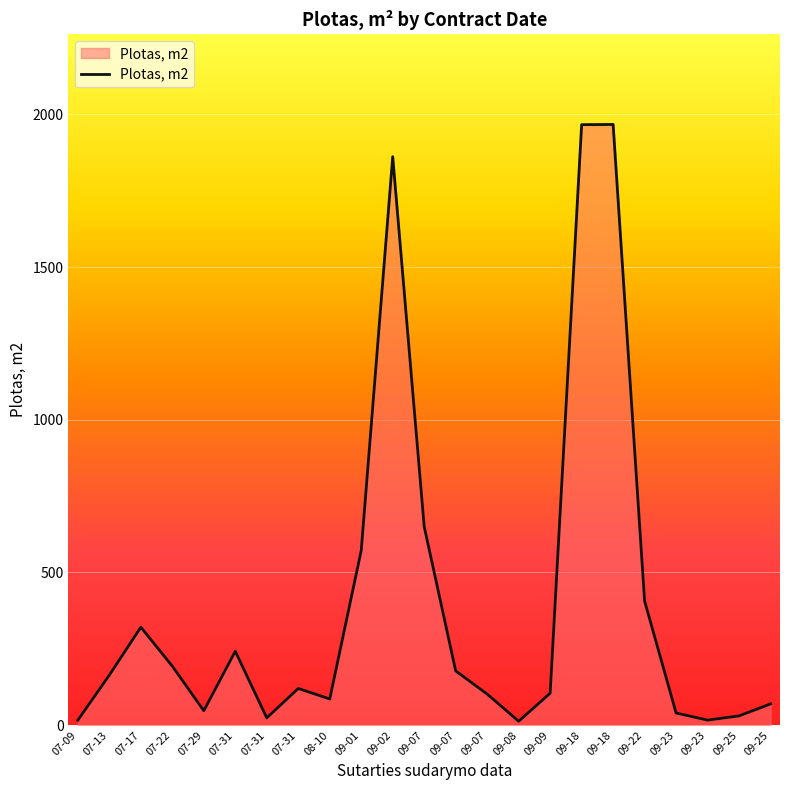

How many series are shown in this chart?

1